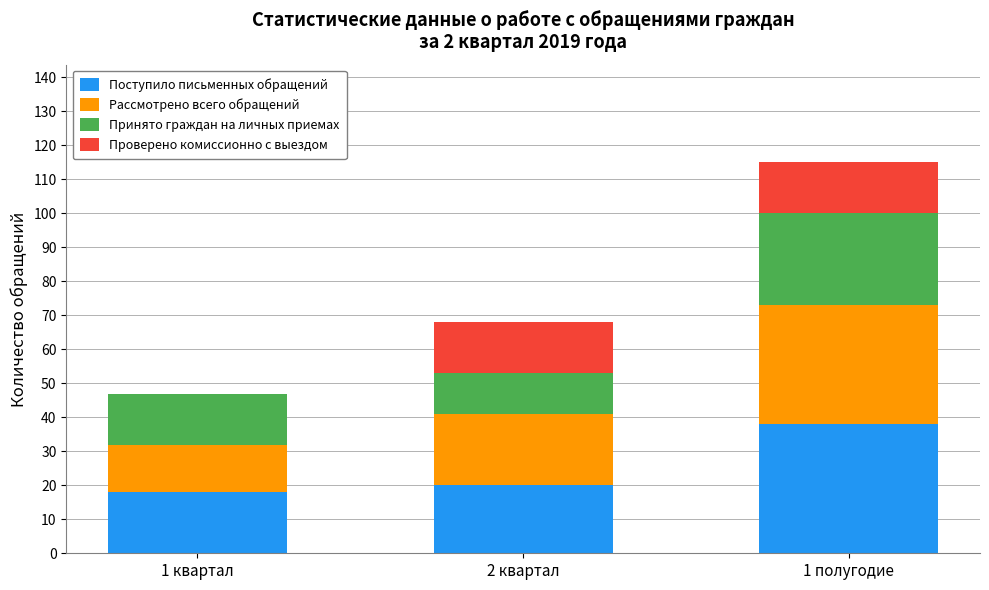

Reading right to left, what are the values for Поступило письменных обращений?

1 полугодие=38	2 квартал=20	1 квартал=18